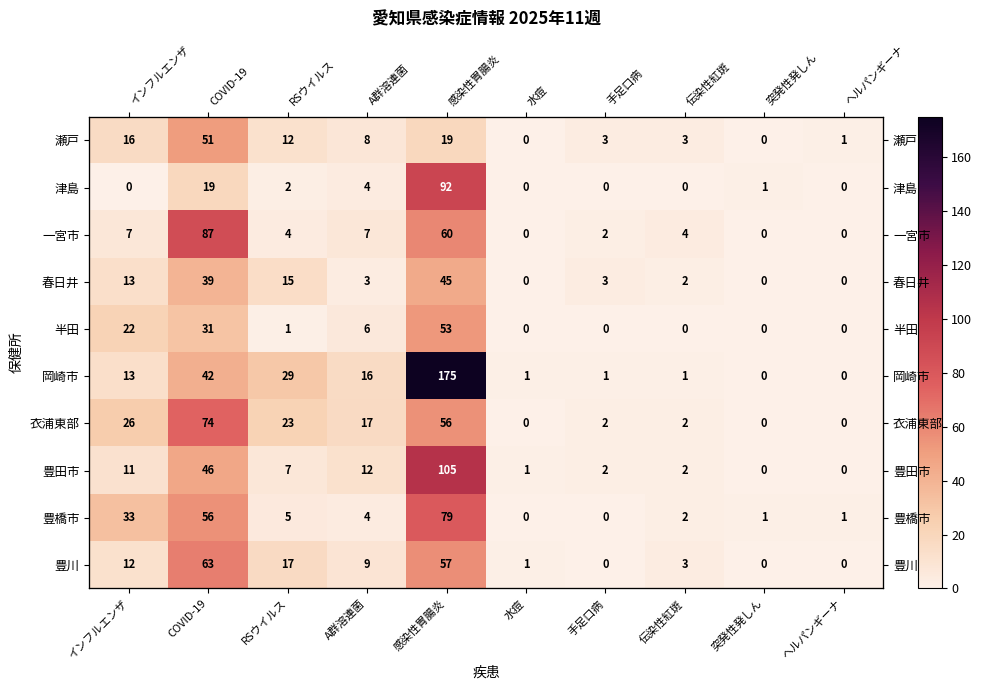

What is the total value across all series at COVID-19?

508